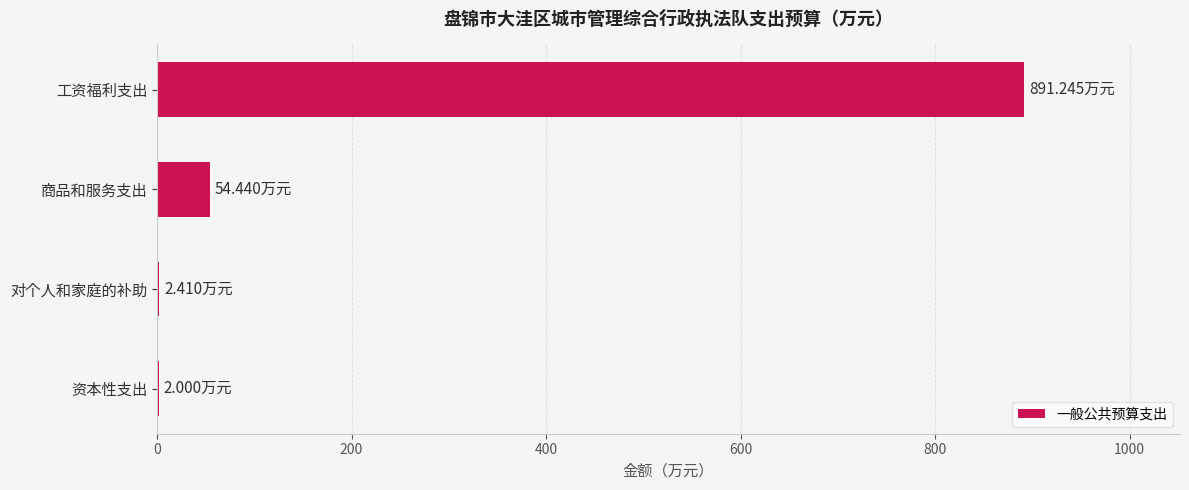

Between 对个人和家庭的补助 and 商品和服务支出, which is larger?

商品和服务支出